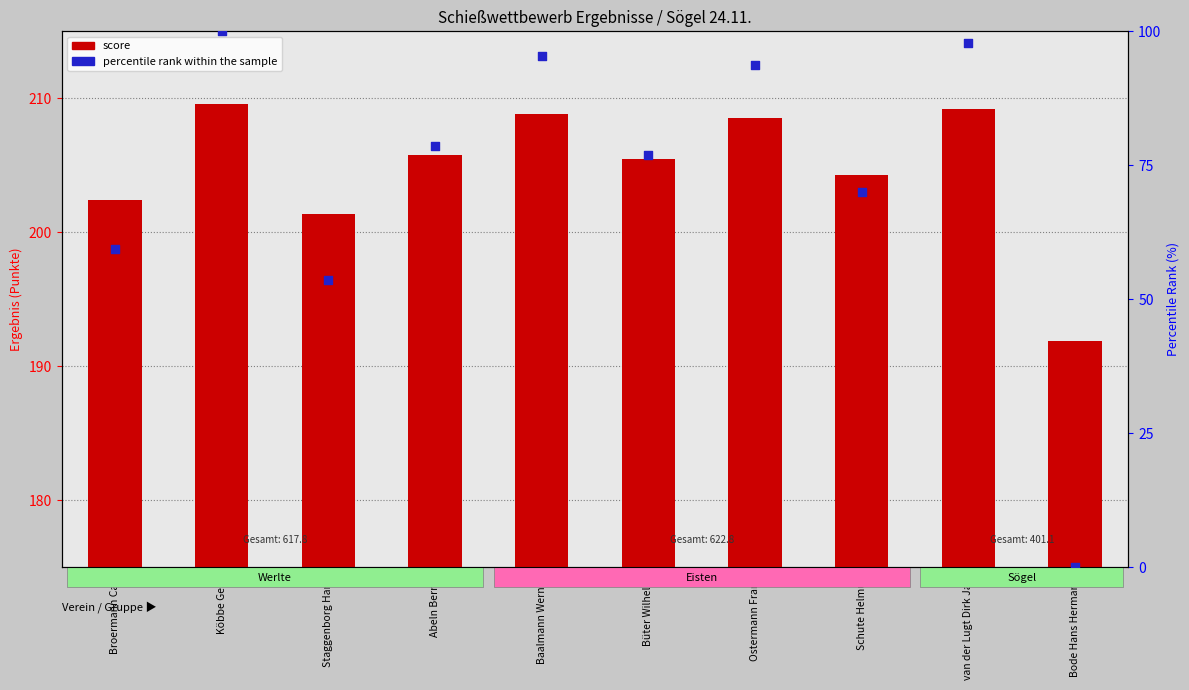

What are all the series names shown in the legend?

score, percentile rank within the sample